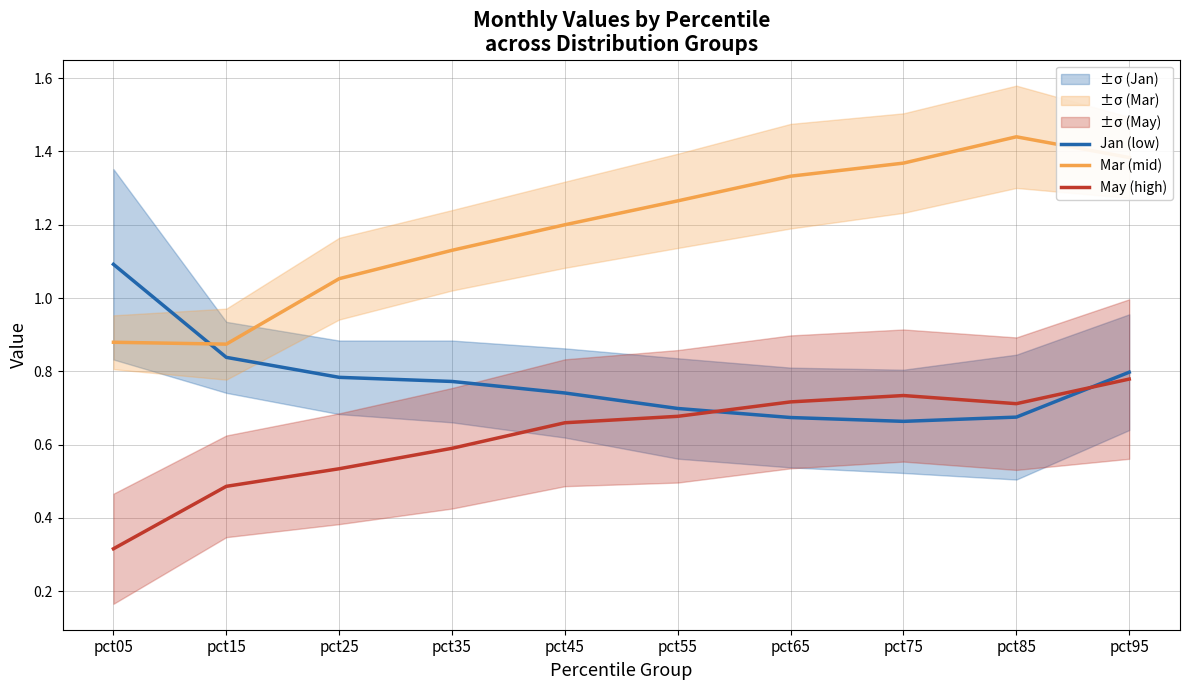

Reading left to right, transcribe all the data shown in this chart.

Jan (low): pct05=1.1	pct15=0.8	pct25=0.8	pct35=0.8	pct45=0.7	pct55=0.7	pct65=0.7	pct75=0.7	pct85=0.7	pct95=0.8
Mar (mid): pct05=0.9	pct15=0.9	pct25=1.1	pct35=1.1	pct45=1.2	pct55=1.3	pct65=1.3	pct75=1.4	pct85=1.4	pct95=1.4
May (high): pct05=0.3	pct15=0.5	pct25=0.5	pct35=0.6	pct45=0.7	pct55=0.7	pct65=0.7	pct75=0.7	pct85=0.7	pct95=0.8